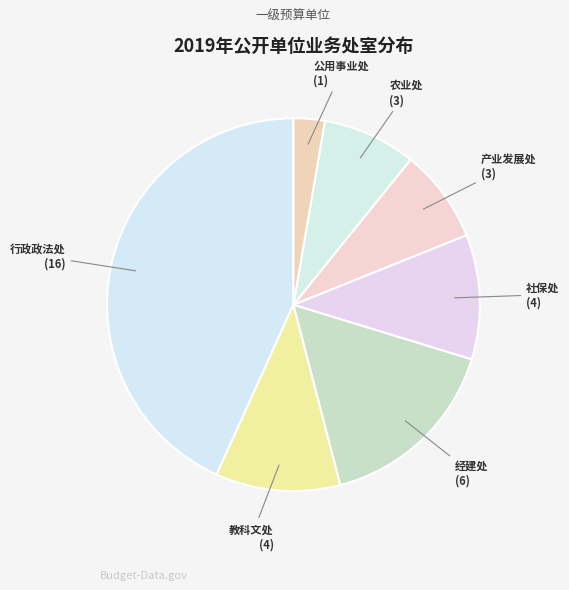

How many segments does this pie chart have?

7